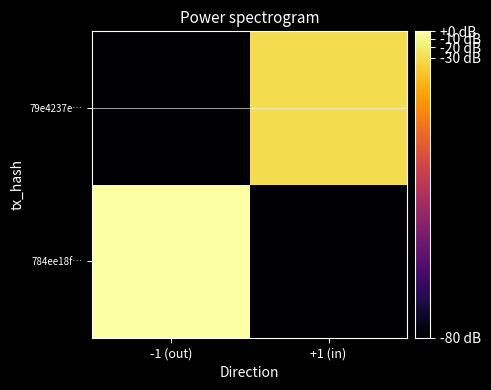

Which category has the lowest value across all series?

+1 (in)